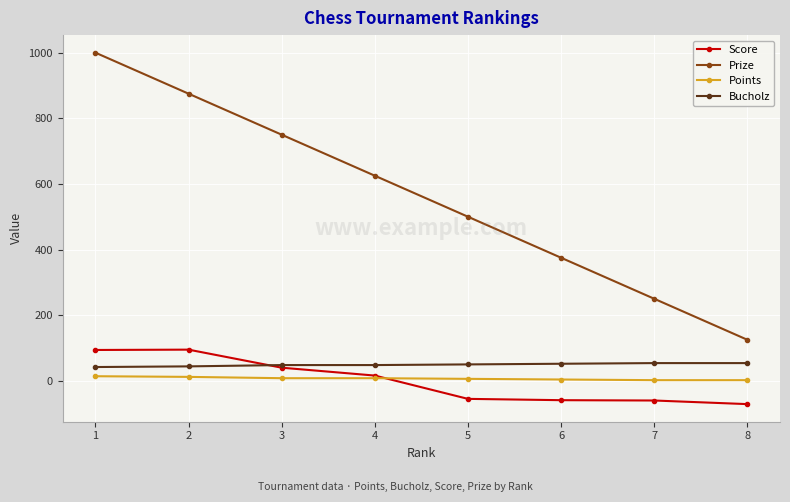

What is the minimum value shown in the chart?

-71